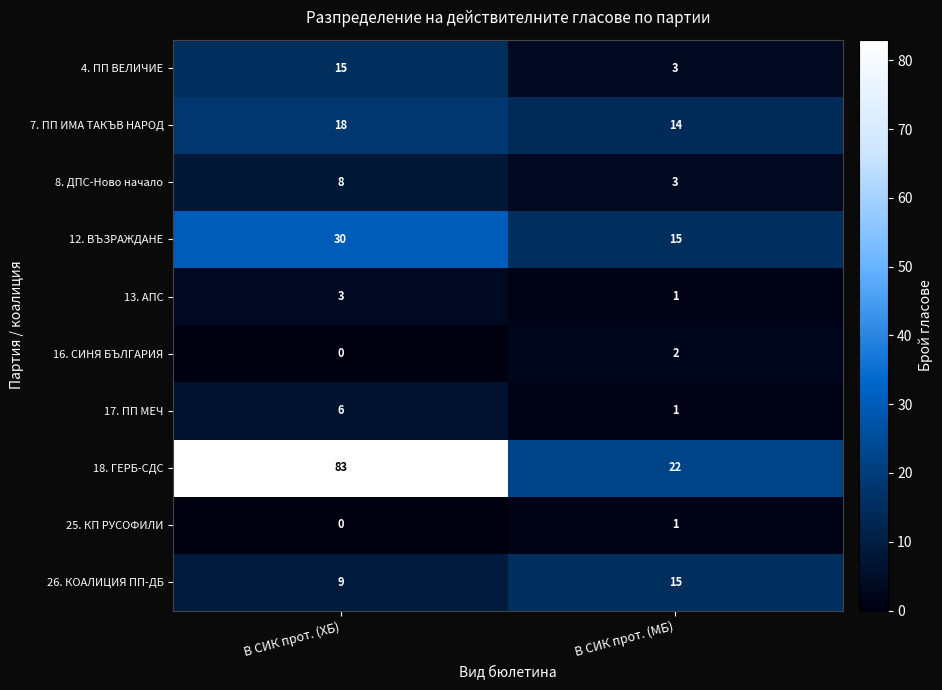

What is the difference between the maximum and minimum values in the 8. ДПС-Ново начало series?

5